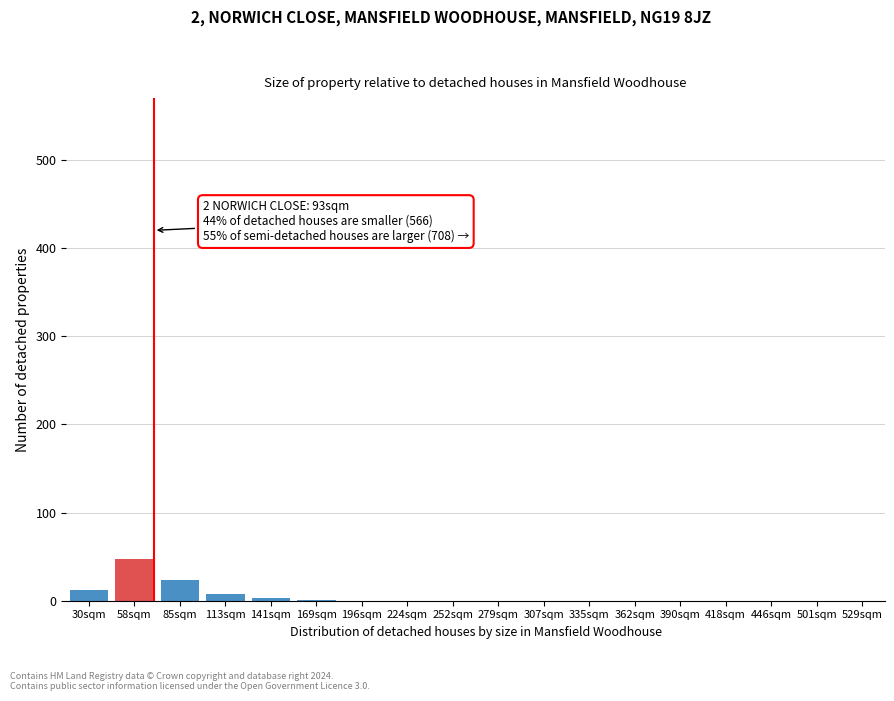

Is it true that the value at 501sqm is 0?

True